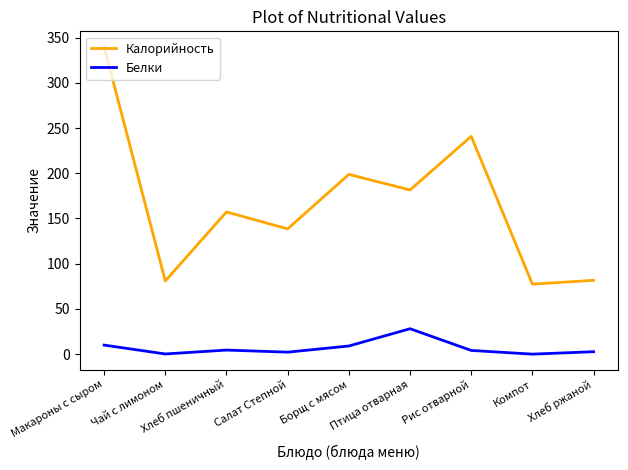

List the series in order of their overall mean, lowest first.

Белки, Калорийность